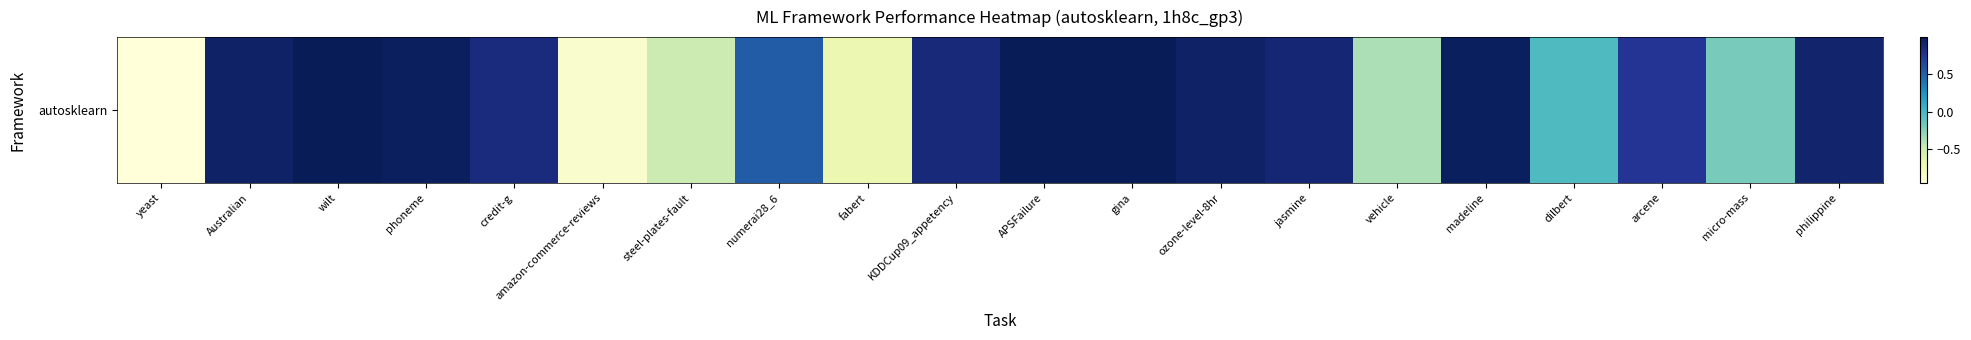

Rank the categories by value from highest to lowest.

wilt, APSFailure, gina, madeline, phoneme, Australian, ozone-level-8hr, philippine, jasmine, KDDCup09_appetency, credit-g, arcene, numerai28_6, dilbert, micro-mass, vehicle, steel-plates-fault, fabert, amazon-commerce-reviews, yeast